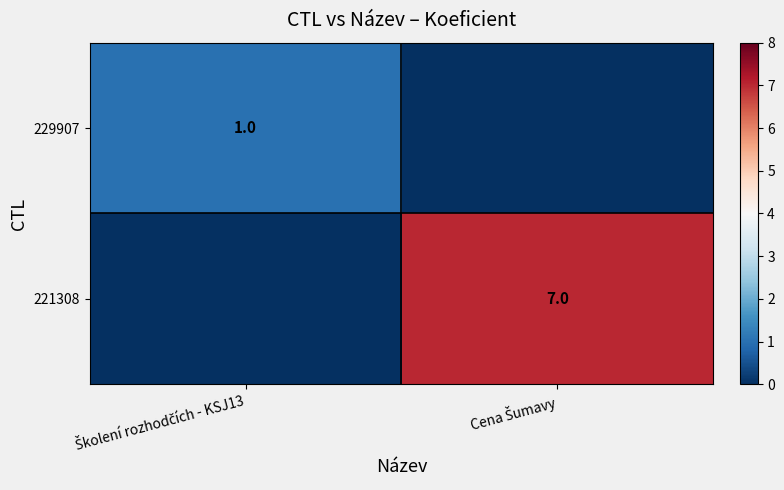

Which category has the lowest value in the 221308 series?

Školení rozhodčích - KSJ13